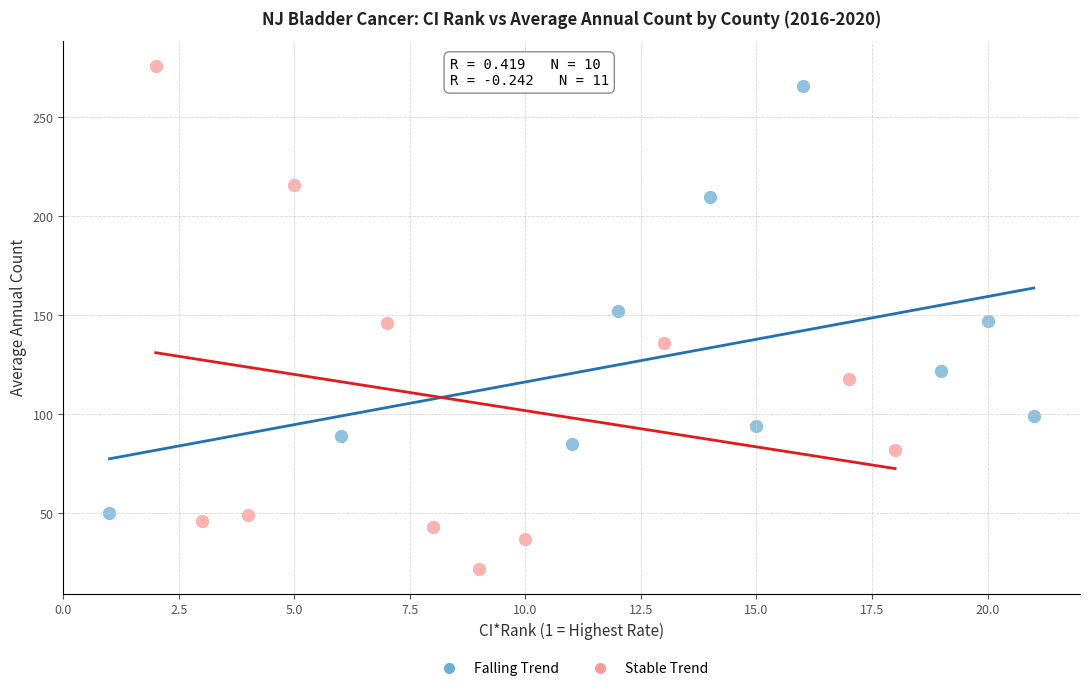

Which series reaches the minimum Y coordinate?

Stable Trend